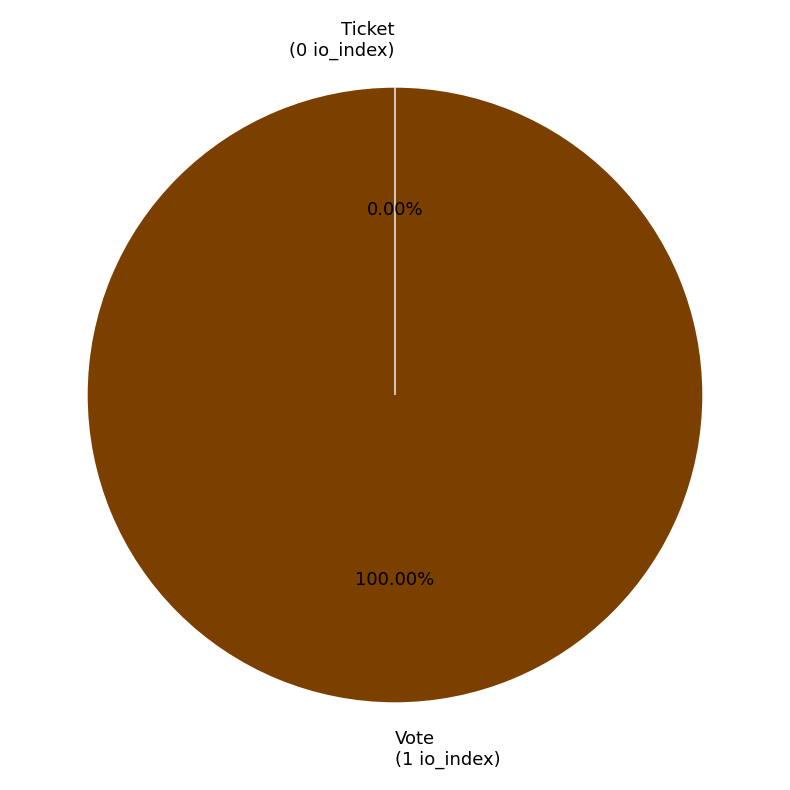

Does Ticket represent more than half of the total?

No